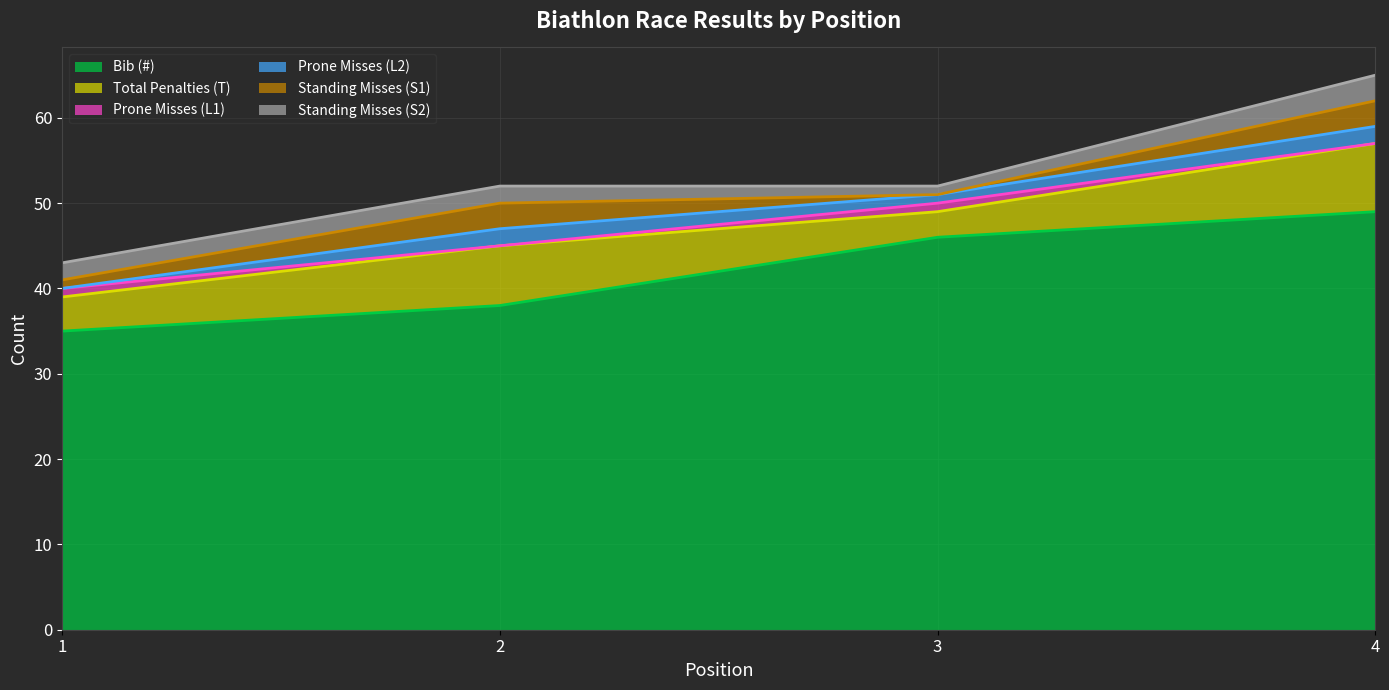

True or false: Prone Misses (L1) and Total Penalties (T) cross at least once.

False